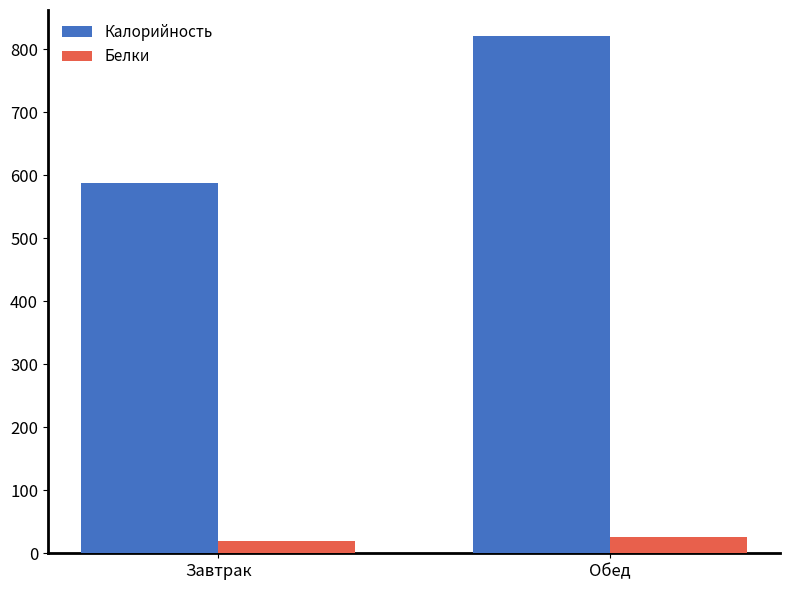

Which series has the largest range (max minus min)?

Калорийность